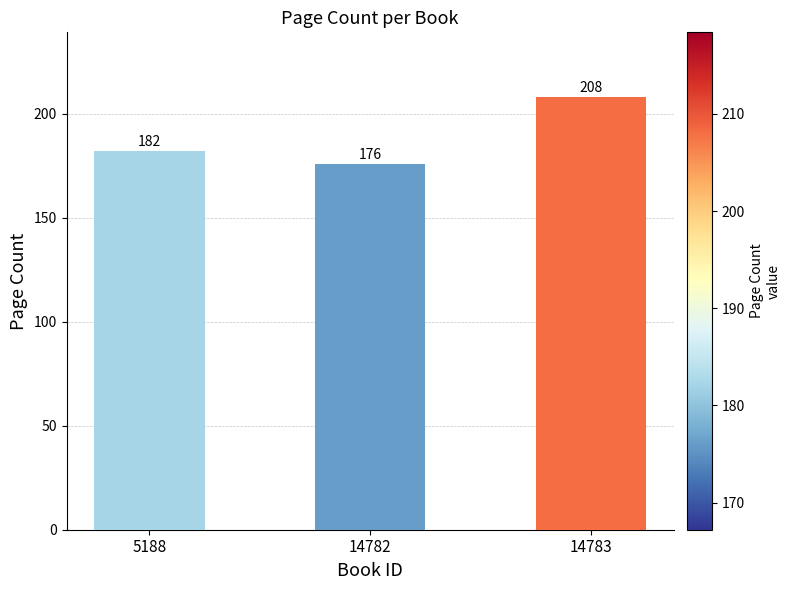

What is the sum of all values?

566